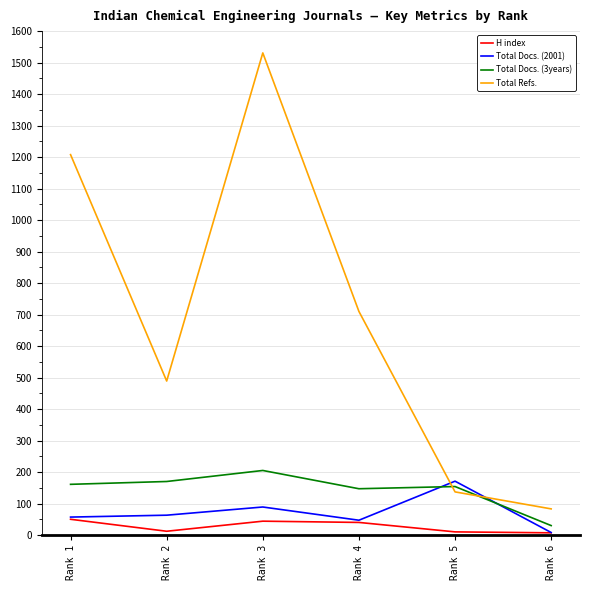

Which series has the largest range (max minus min)?

Total Refs.